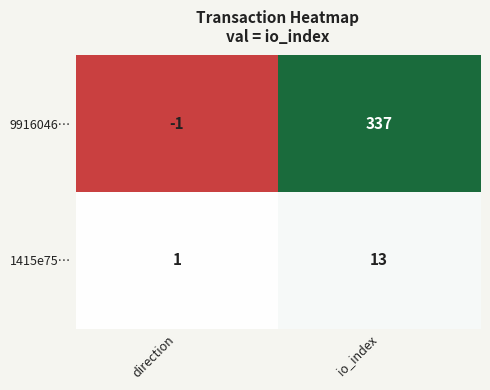

Which series has the largest range (max minus min)?

9916046…